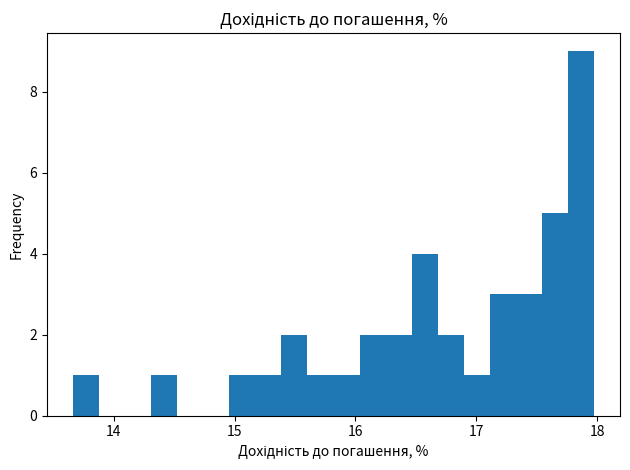

Read against the x-axis, roughly where is the centre of the tallest bar?

17.9